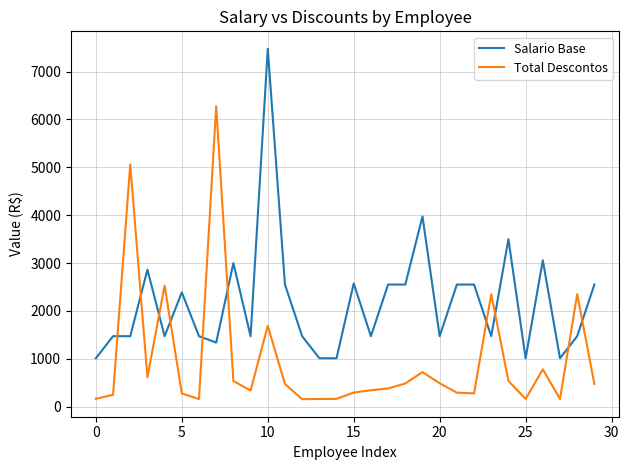

What is the difference between the maximum and minimum values in the Salario Base series?

6462.4